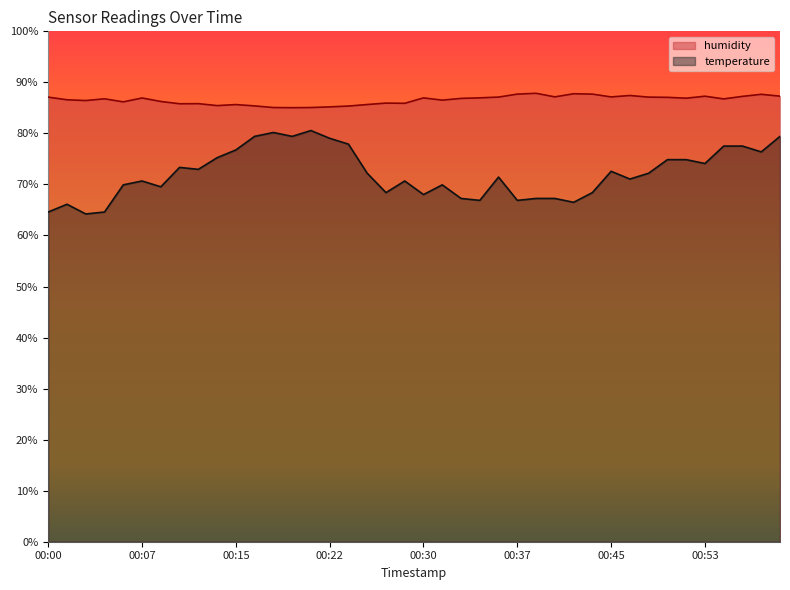

At which category does humidity reach its first local valley?

00:03